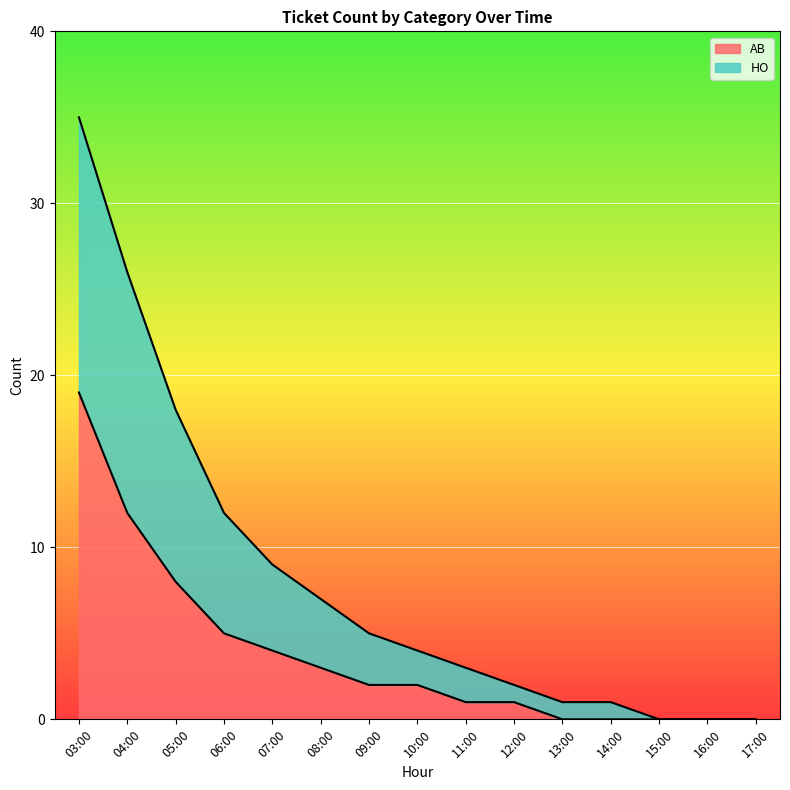

What is the difference between the maximum and minimum values in the AB series?

19